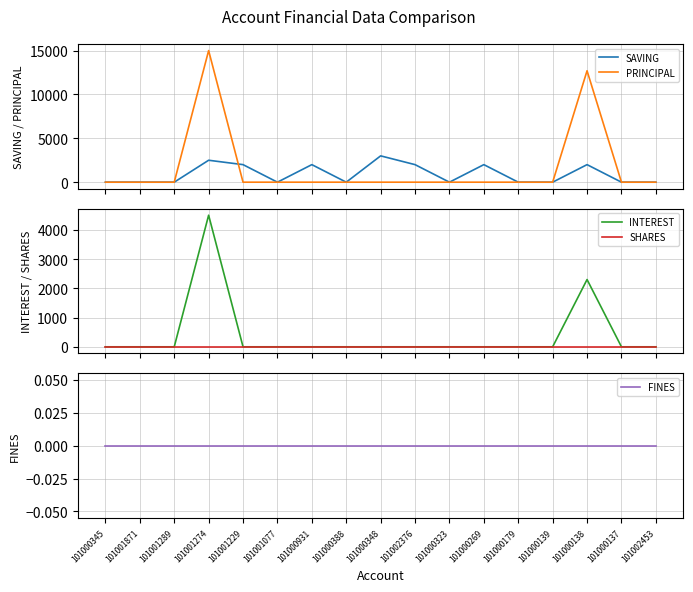

Reading left to right, what are all the values shown in this chart?

SAVING: 0	0	0	2500	2000	0	2000	0	3000	2000	0	2000	0	0	2000	0	0
PRINCIPAL: 0	0	0	15000	0	0	0	0	0	0	0	0	0	0	12700	0	0
INTEREST: 0	0	0	4500	0	0	0	0	0	0	0	0	0	0	2300	0	0
SHARES: 0	0	0	0	0	0	0	0	0	0	0	0	0	0	0	0	0
FINES: 0	0	0	0	0	0	0	0	0	0	0	0	0	0	0	0	0